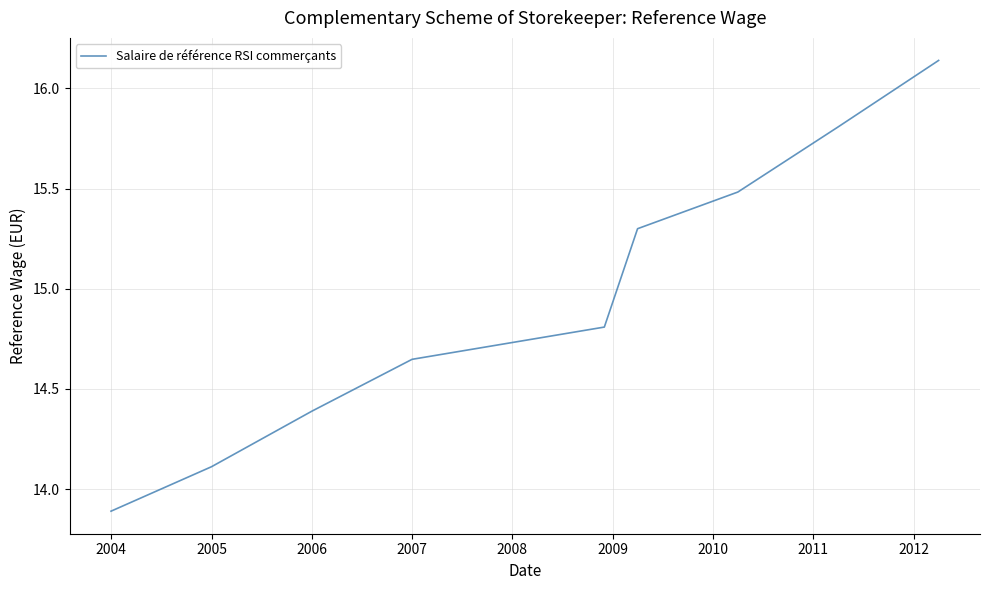

What is the smallest value displayed?

13.9